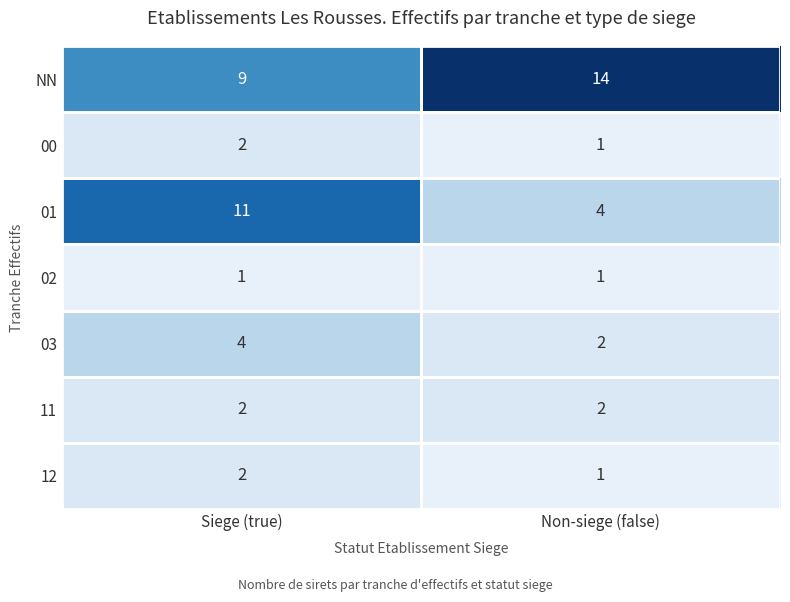

Is it true that NN equals 19 at Non-siege (false)?

False